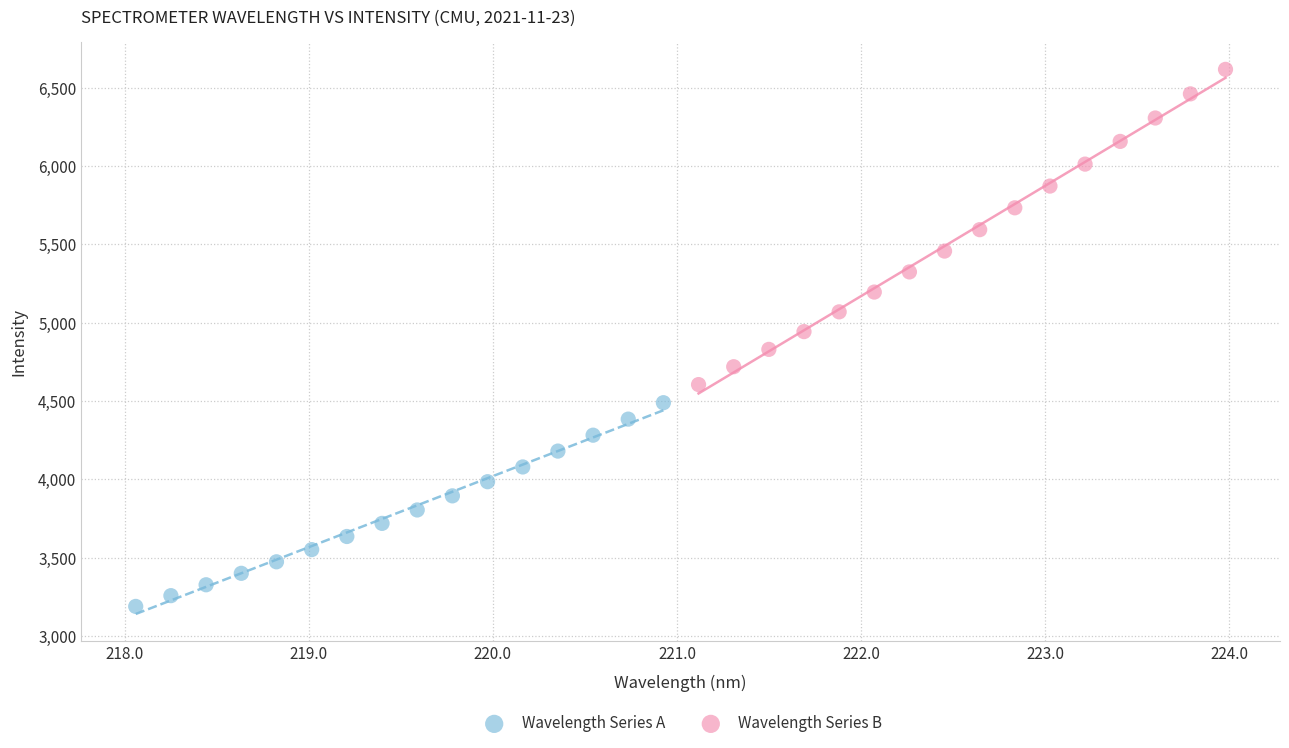

Which series has the widest spread of Y values?

Wavelength Series B